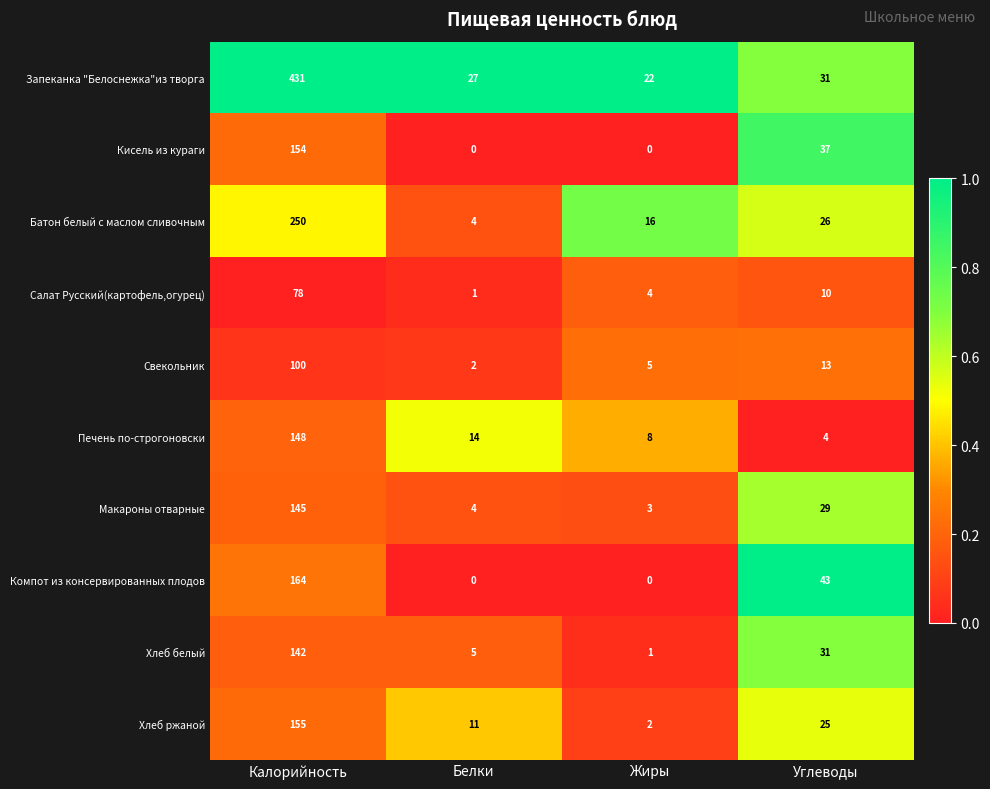

What is the difference between the second highest and second lowest values in the Кисель из кураги series?

37